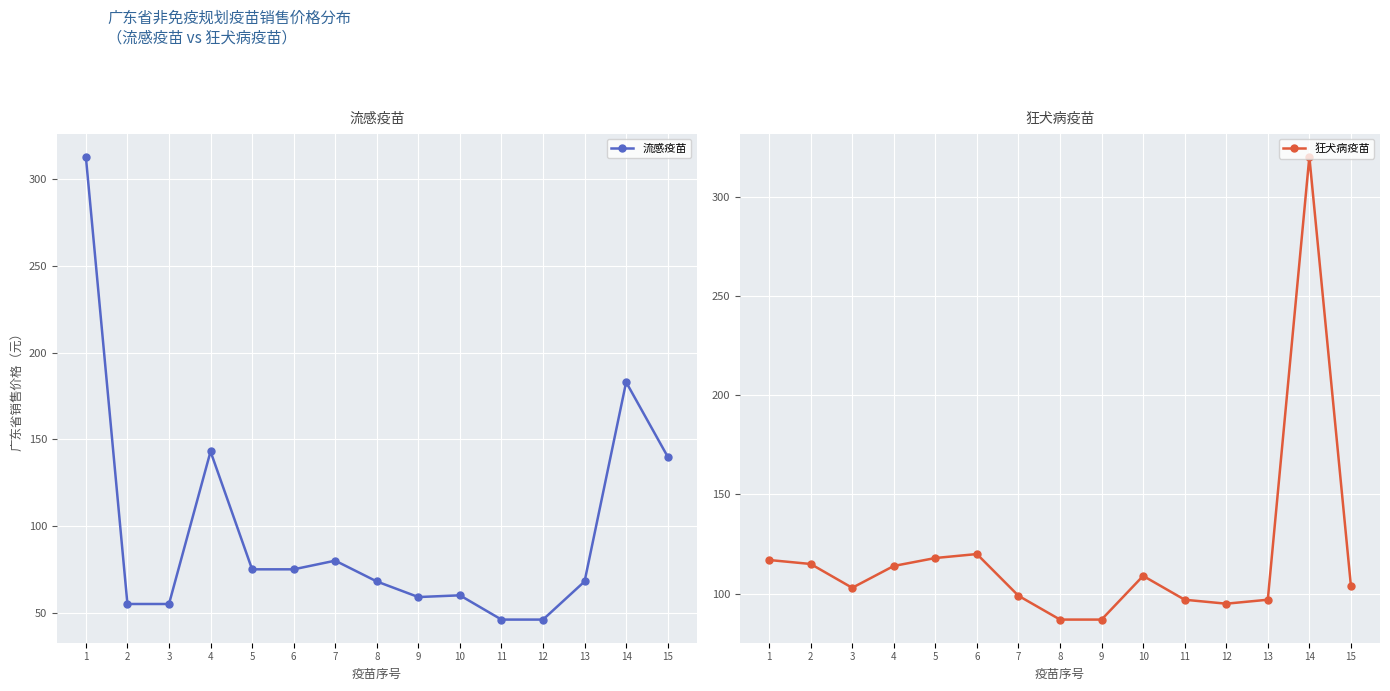

How many data points does each series have?

15